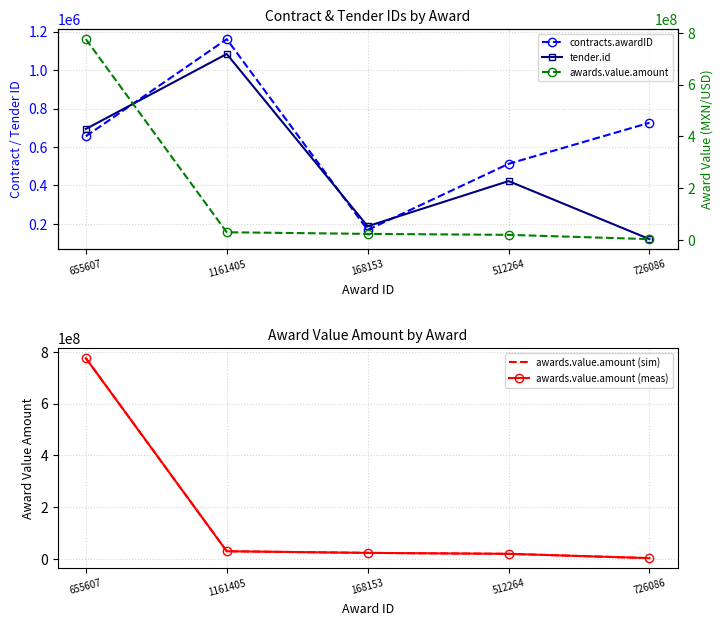

At which category does contracts.awardID reach its first local valley?

168153